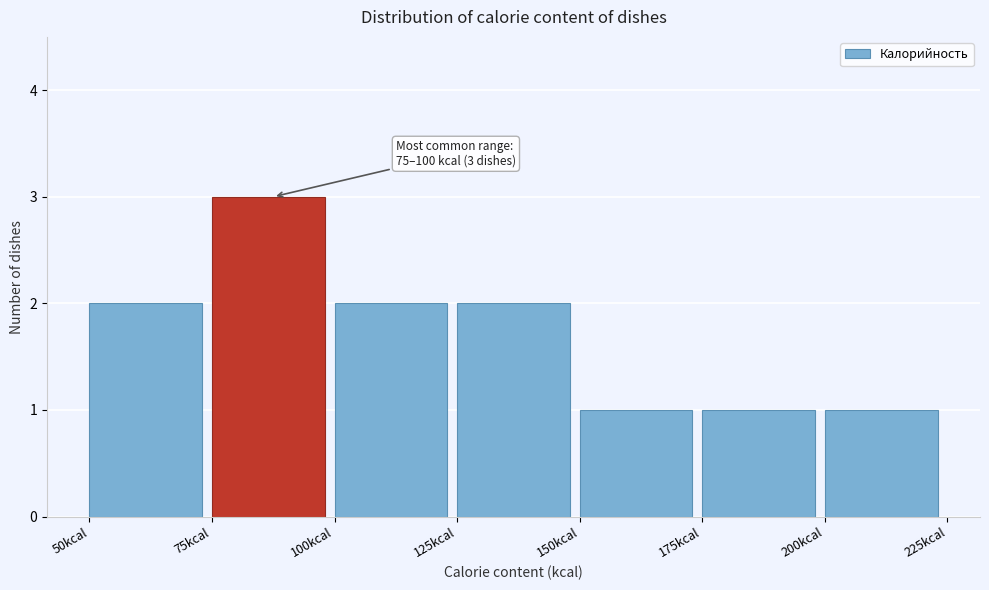

Which range on the x-axis has the tallest bar?

75 to 100